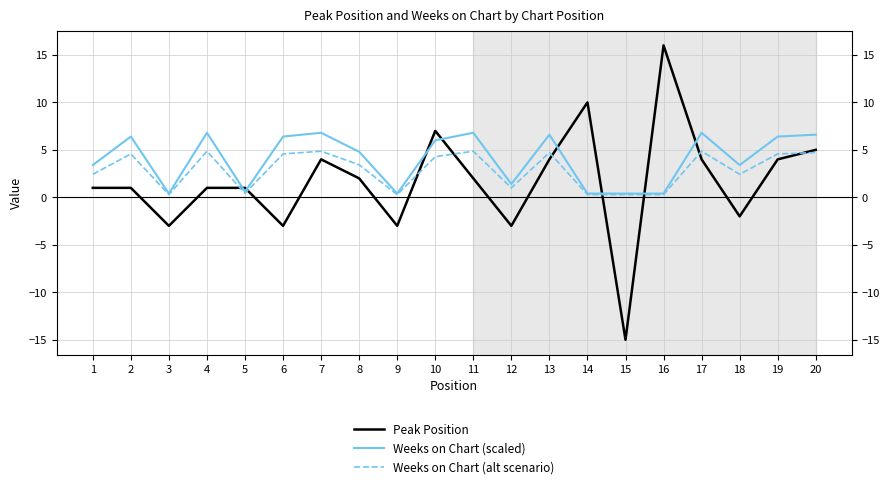

What is the sum of all Weeks on Chart (scaled) values?

81.2